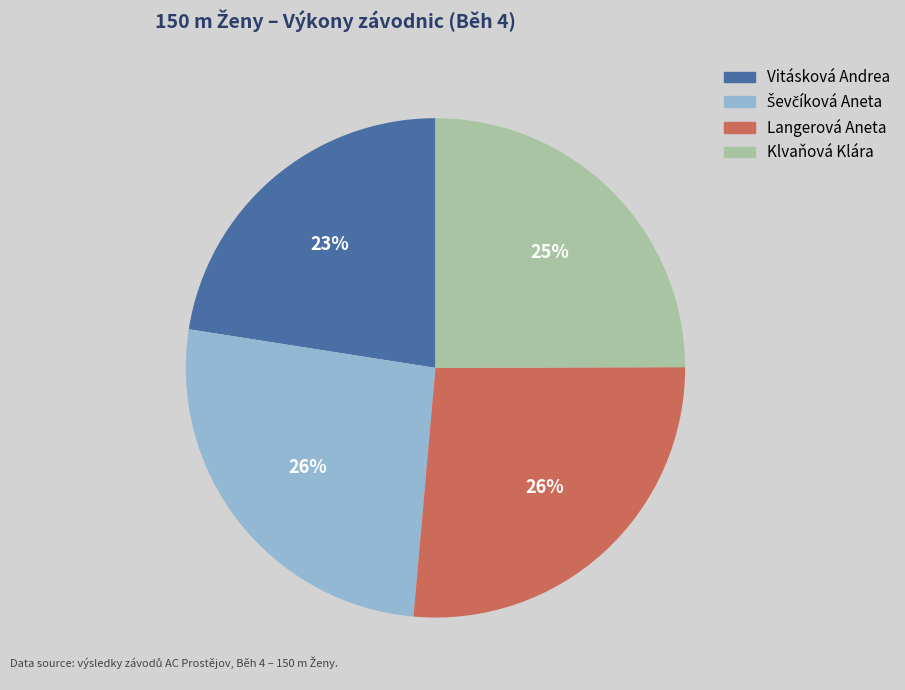

To the nearest percent, what is the average slice percentage?

25%